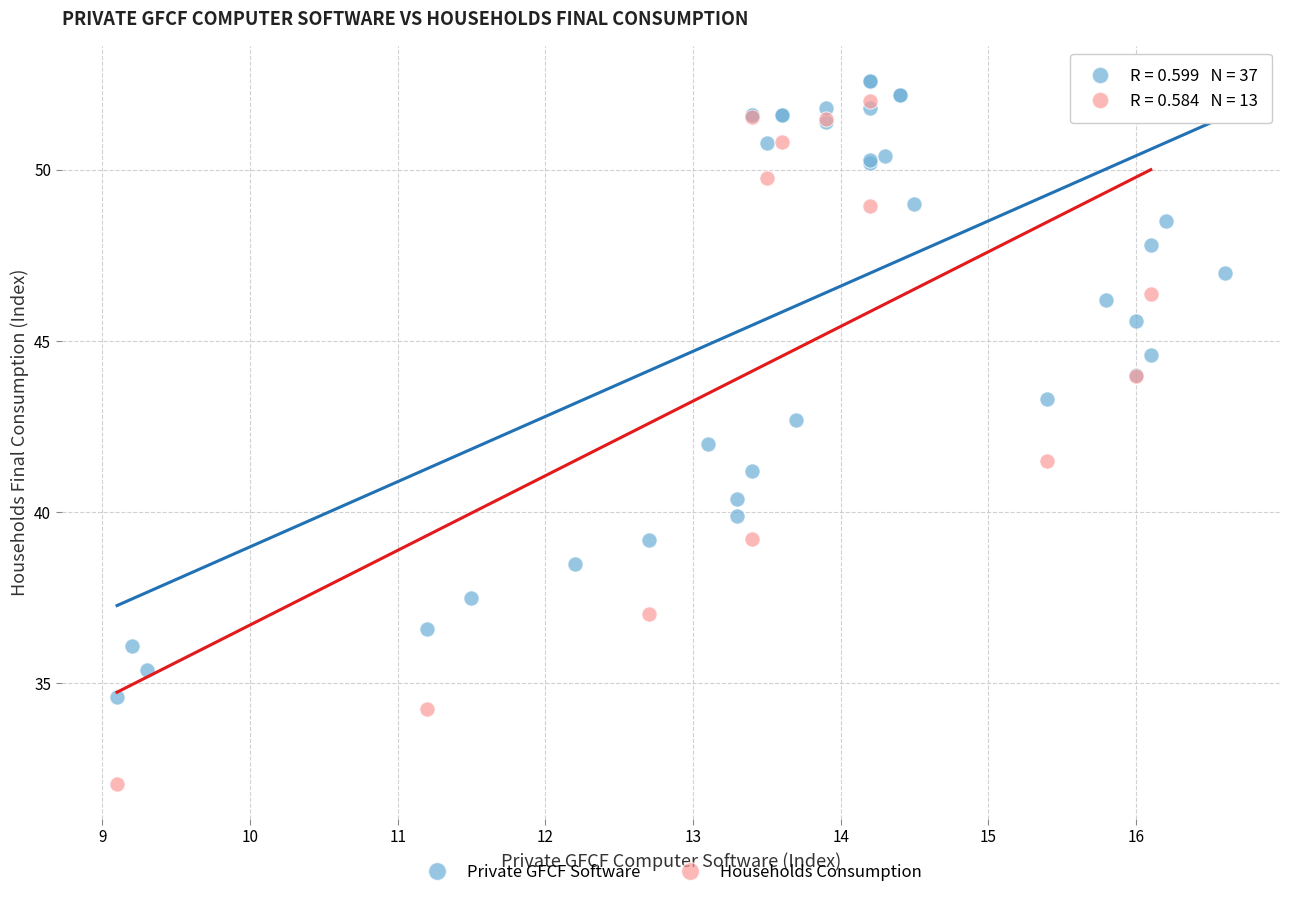

Which series has the widest spread of Y values?

Households Consumption